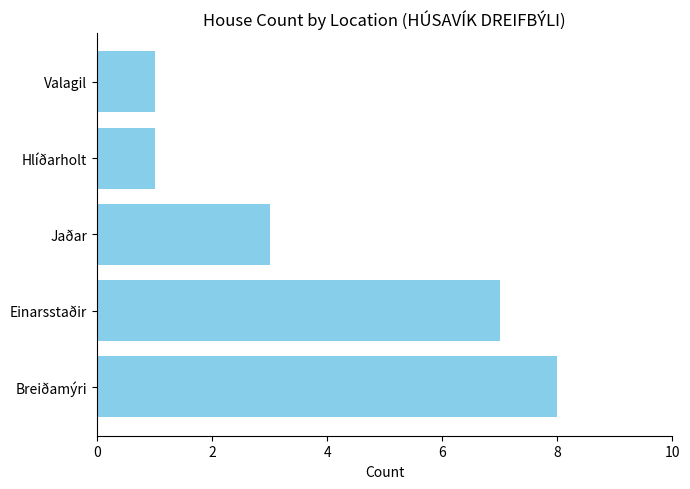

What is the approximate value at Einarsstaðir?

7